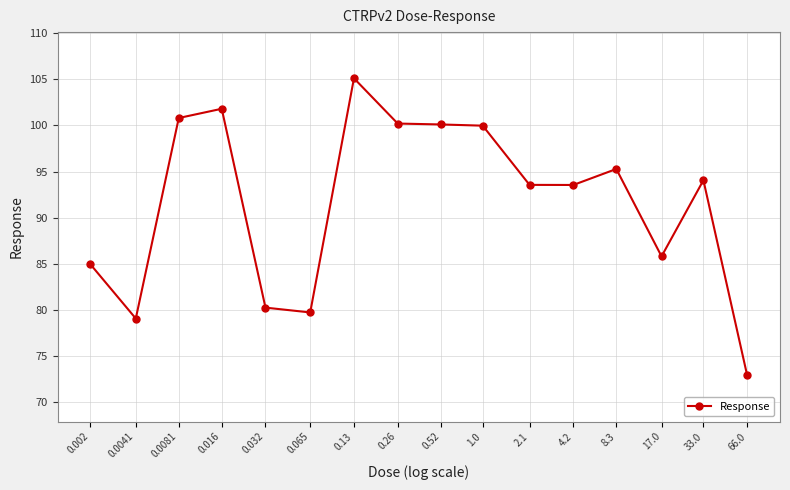

True or false: the data has more than 1 interior local peaks.

True